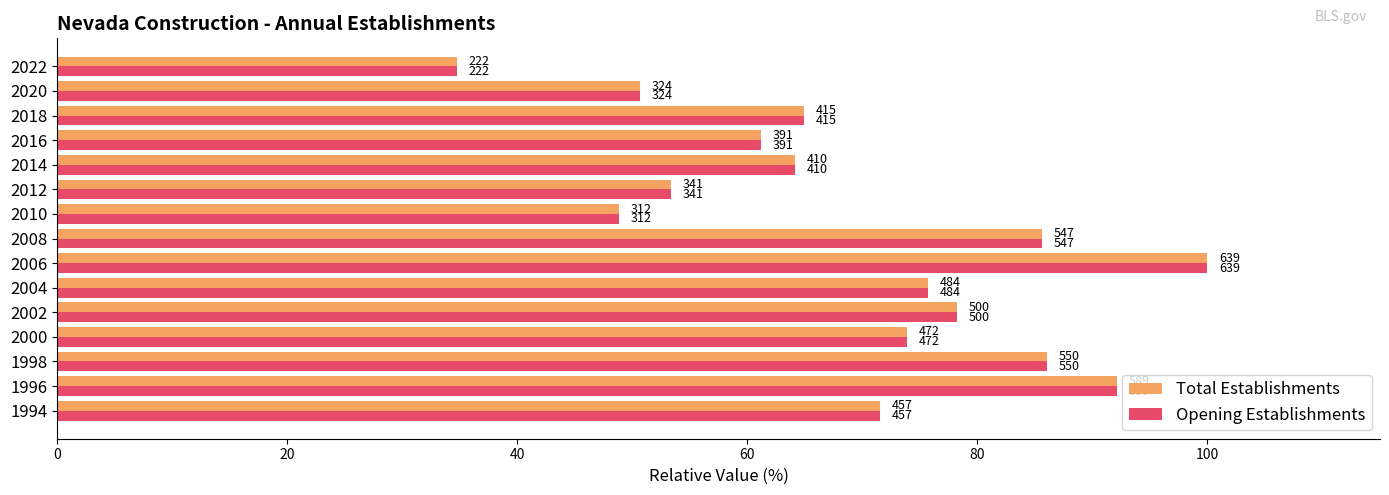

Which series has the largest total across all categories?

Total Establishments